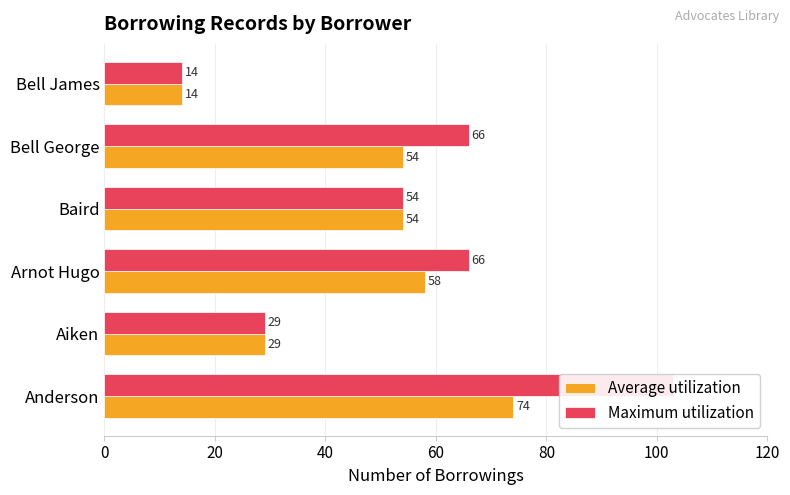

List the series in order of their peak value, highest first.

Maximum utilization, Average utilization